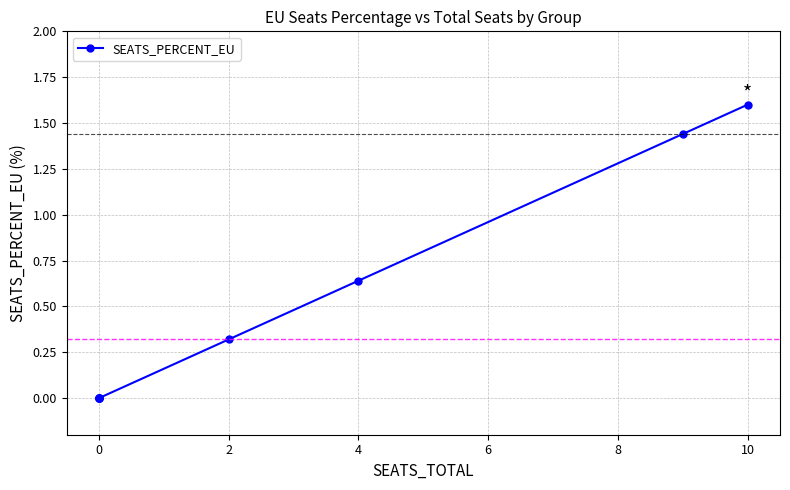

Is it true that the value at 0 is 0.0?

True